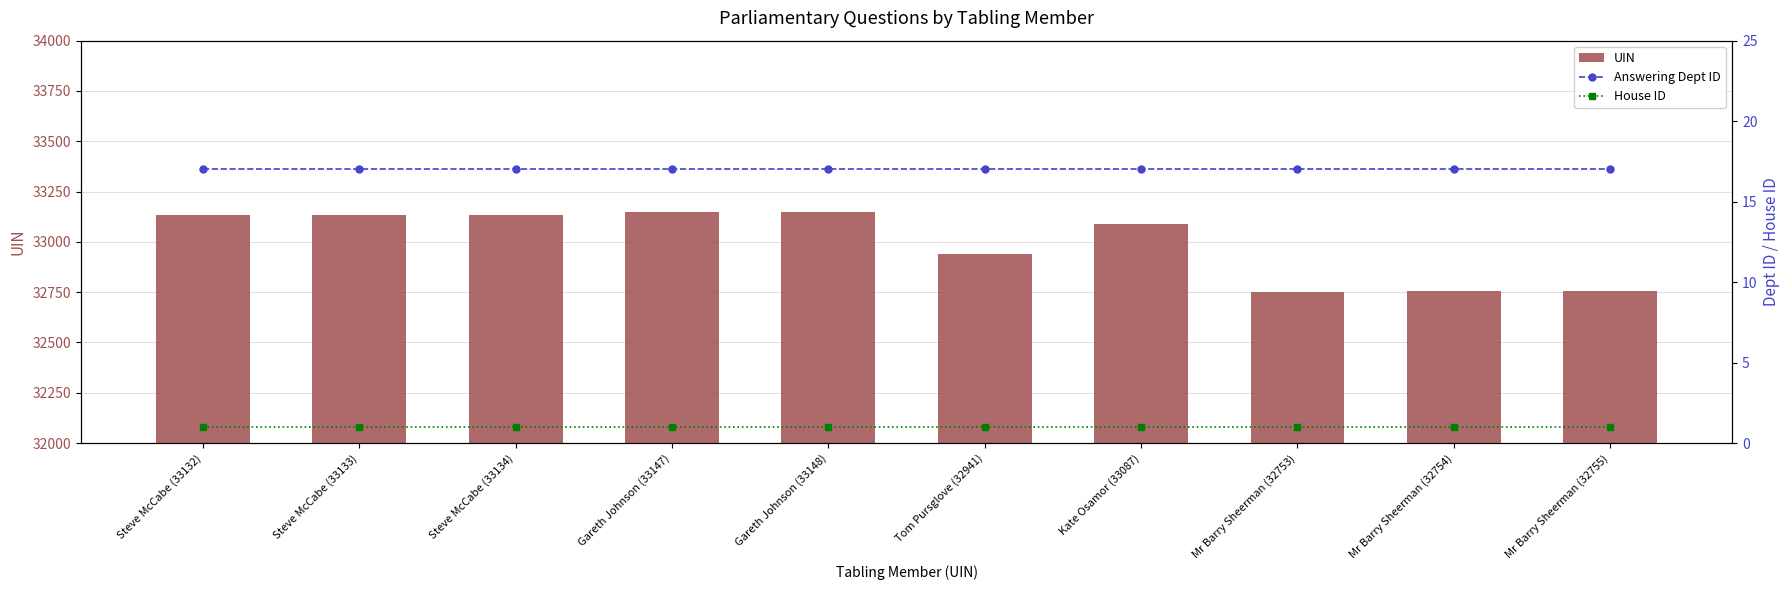

What is the difference between the maximum and minimum values in the UIN series?

395